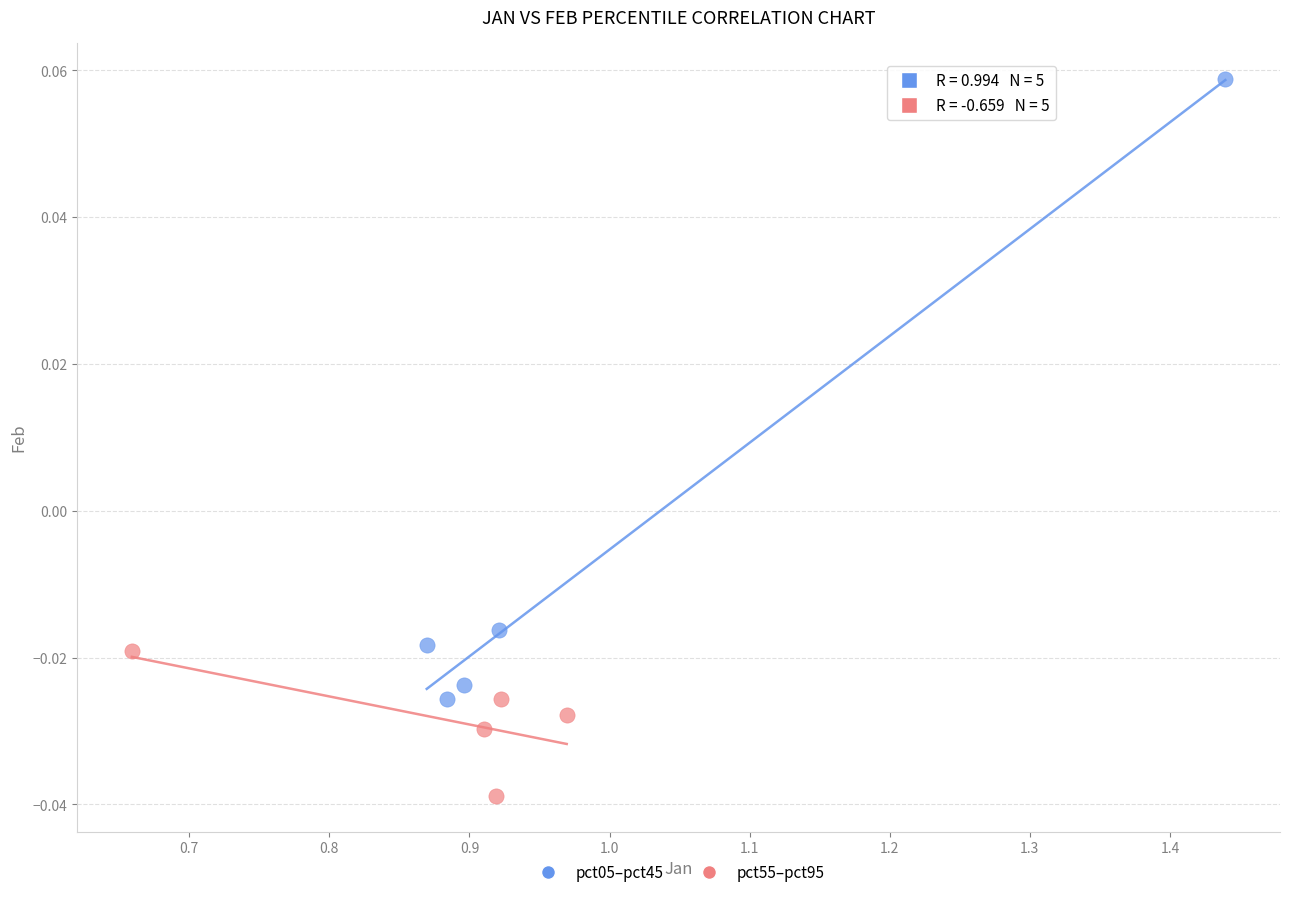

Which series has the widest spread of Y values?

pct05–pct45